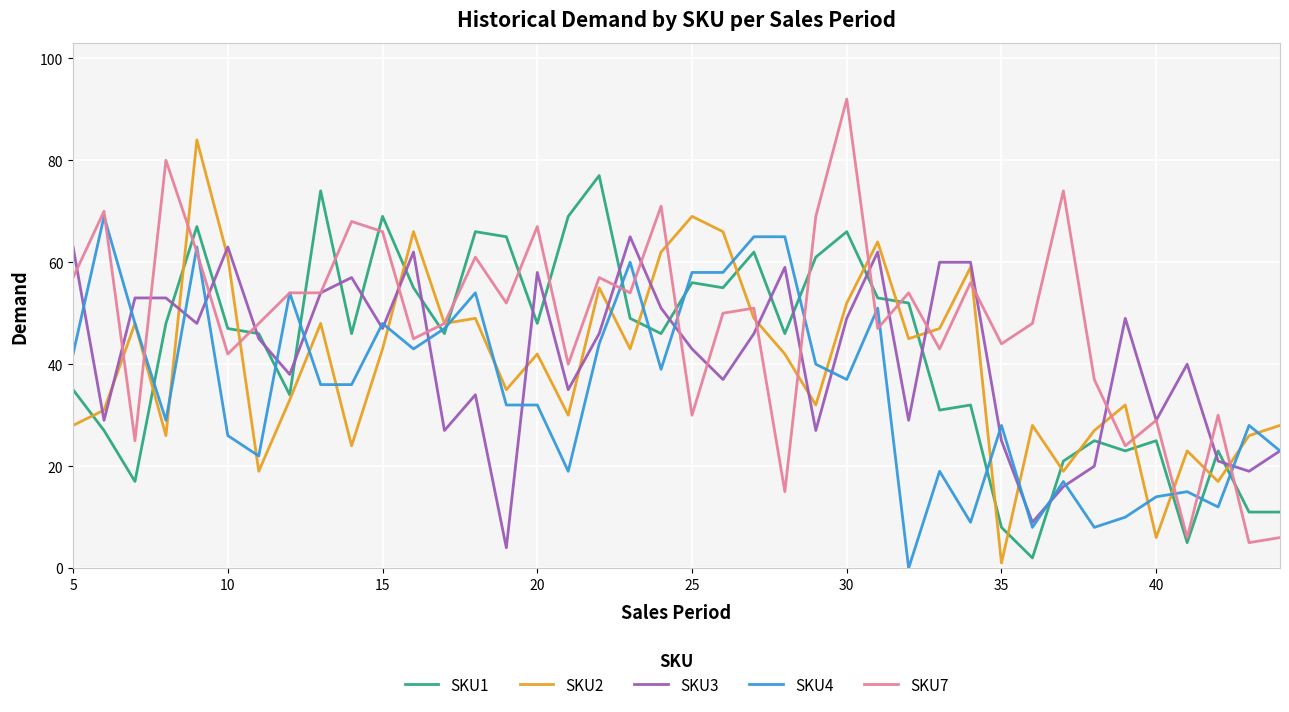

Which series has the largest total across all categories?

SKU7